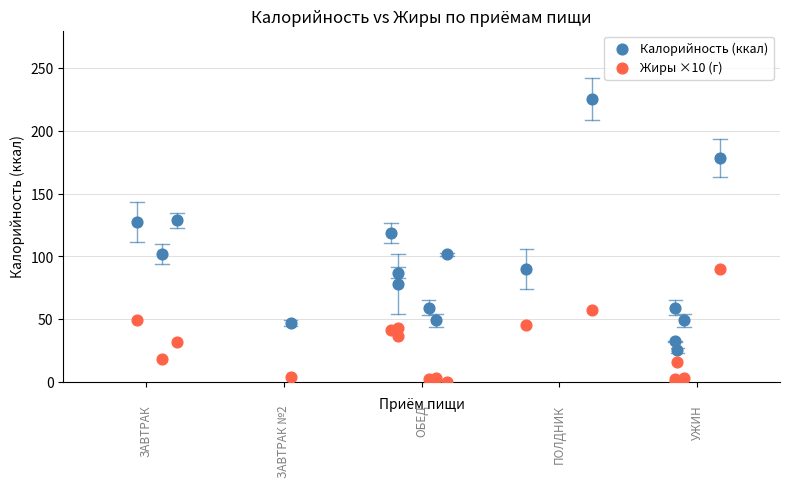

Which series contains the lowest Y value?

Жиры ×10 (г)